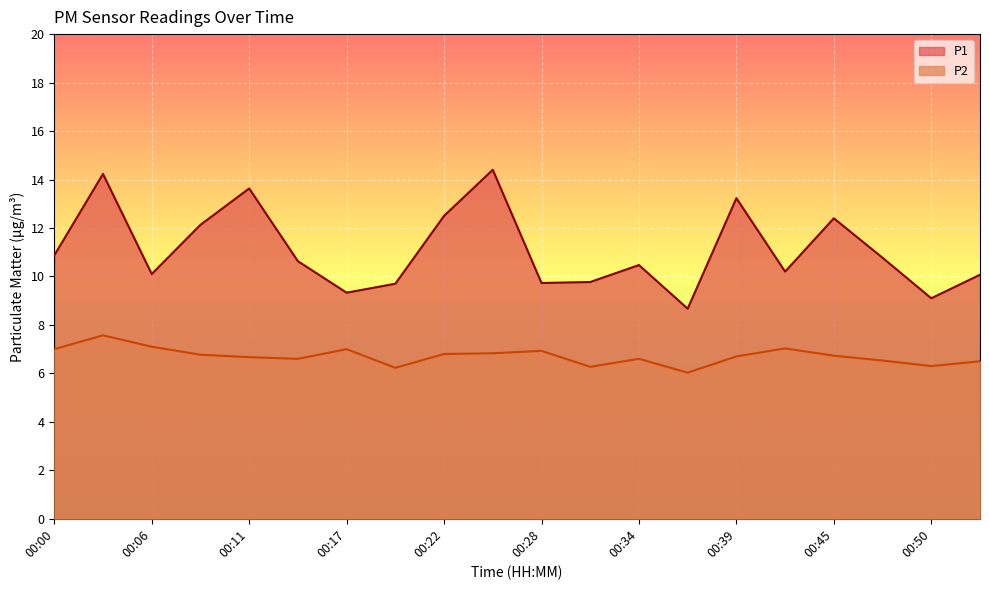

What is the difference between the P2 values at 00:25 and 00:28?

0.1